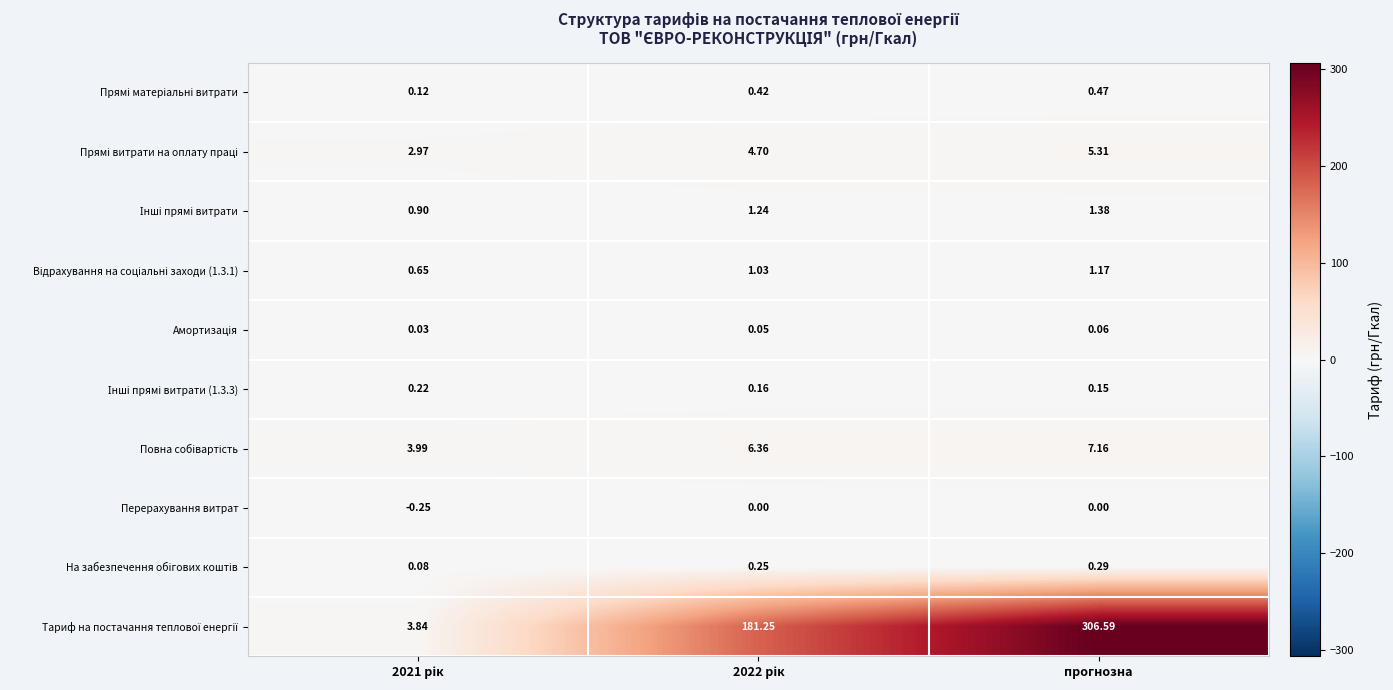

What is the greatest value displayed?

306.6